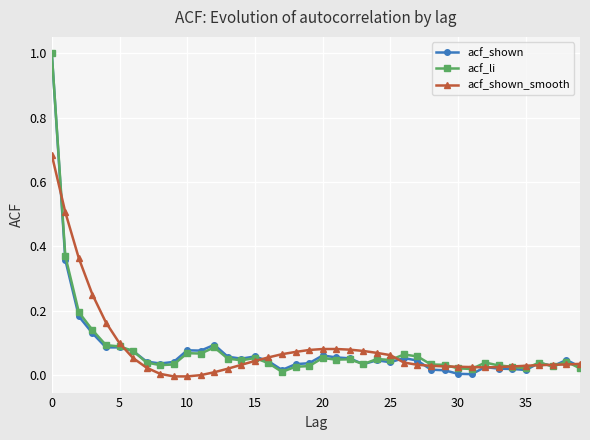

True or false: acf_li has more than 2 interior local peaks.

True